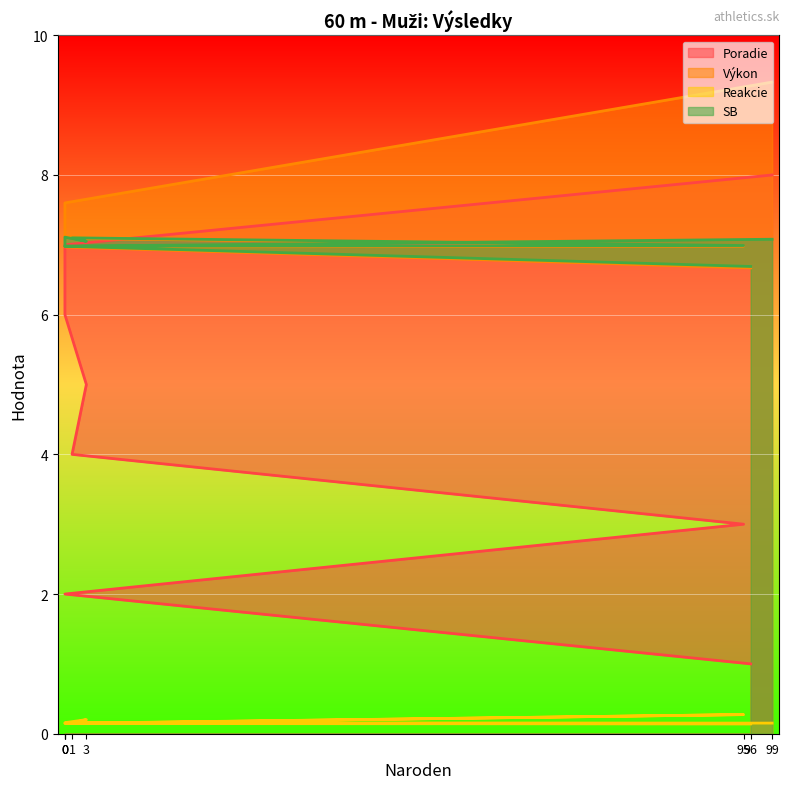

Which series has the largest total across all categories?

Výkon